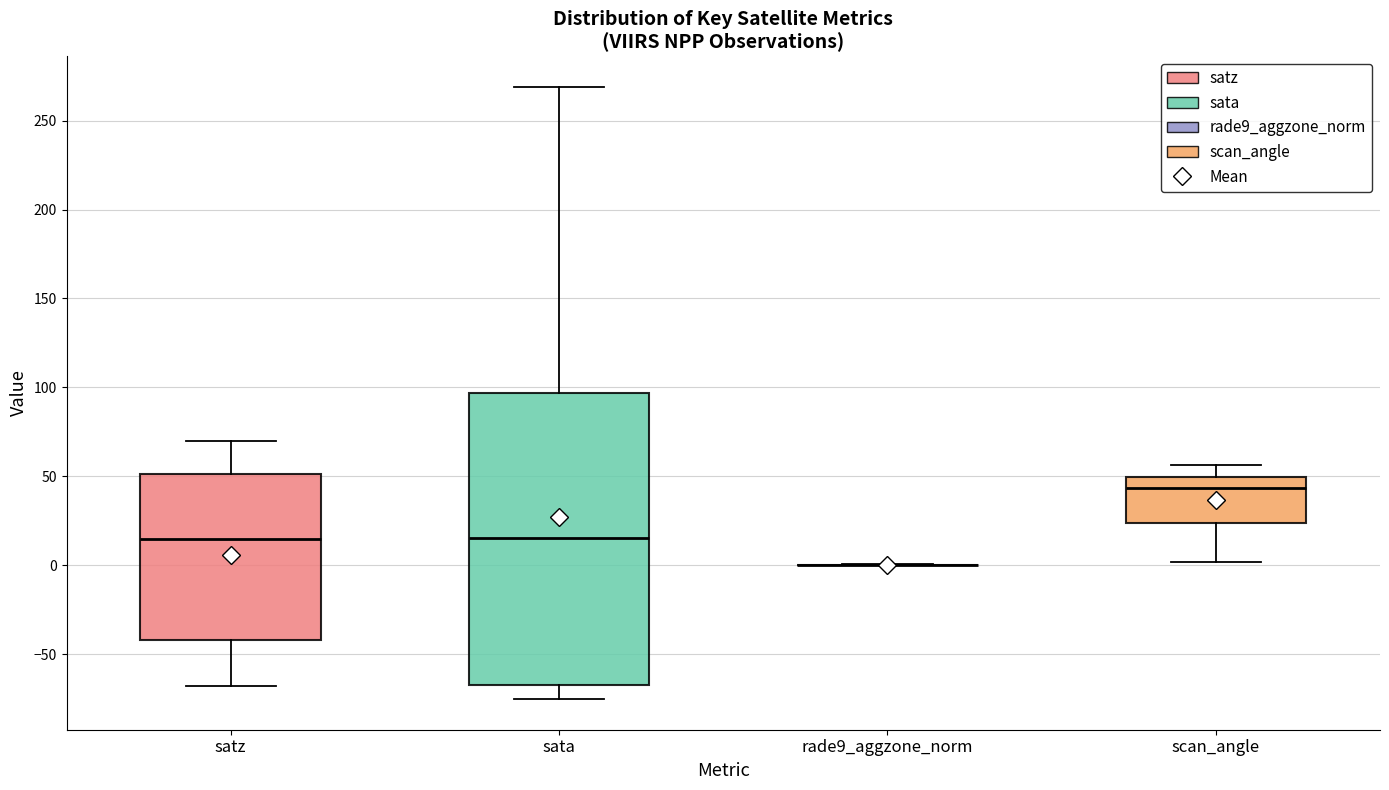

Reading left to right, read every box against the y-axis: the position of its median line, the range the box covers, and the ends of its whiskers. The values are not printed on the chart, so give them approximately, as read against the axis.

satz: median 15, box -40 to 50, whiskers -70 to 70
sata: median 15, box -65 to 95, whiskers -75 to 270
rade9_aggzone_norm: box collapsed to a line at 0, whiskers 0 to 0
scan_angle: median 45, box 25 to 50, whiskers 0 to 55